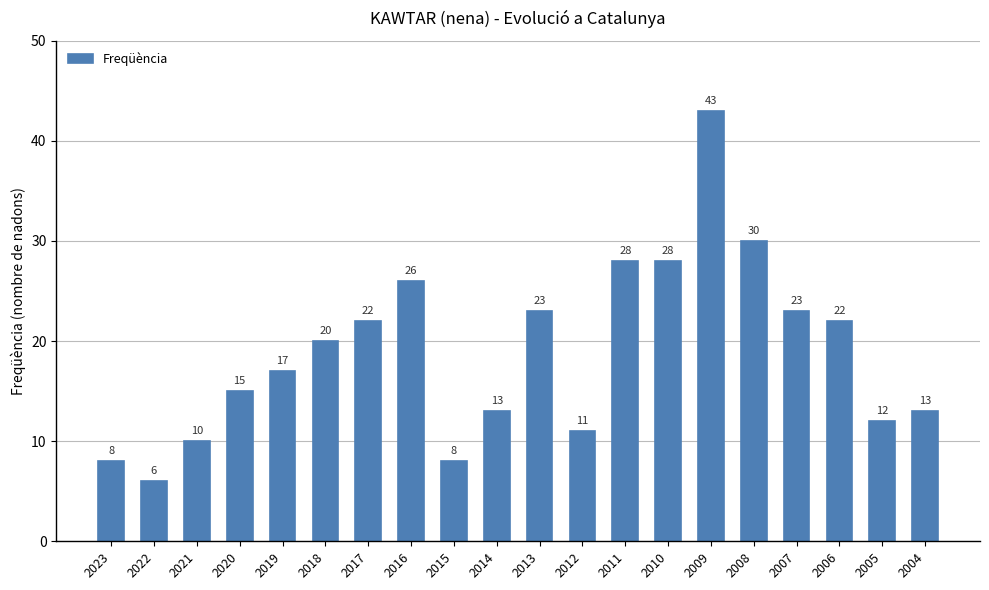

What is the approximate value at 2006?

22